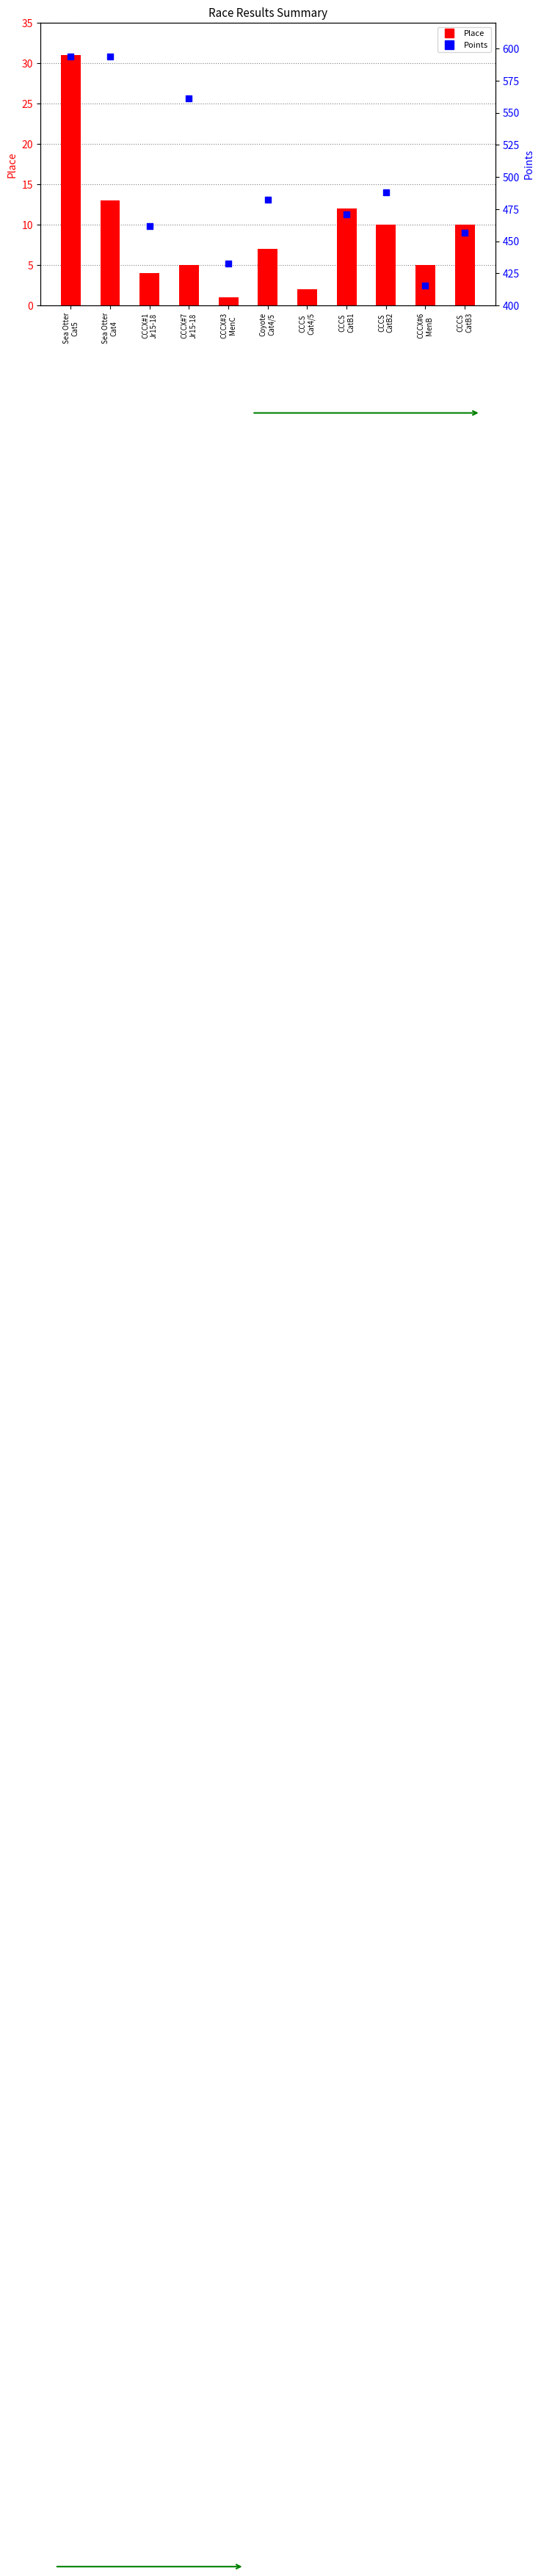

What is the total value across all series at CCCX#6
MenB?

420.7